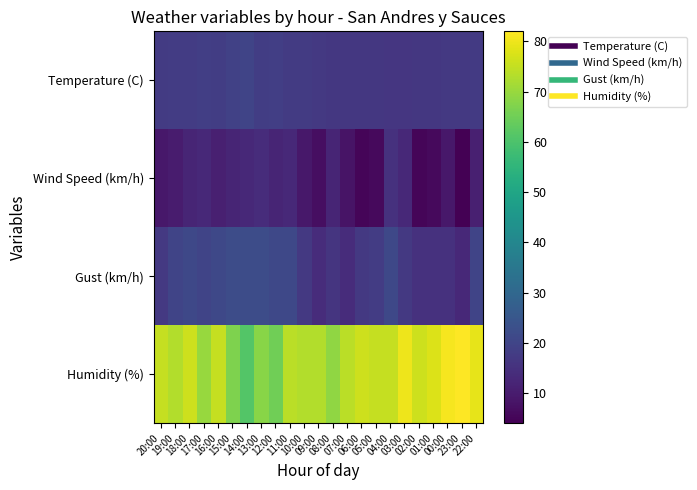

Reading left to right, list all the values displayed in this chart.

Temperature (C): 20:00=17.5	19:00=17.8	18:00=17.8	17:00=18.5	16:00=18.2	15:00=19.2	14:00=20.1	13:00=18.2	12:00=18.4	11:00=17.5	10:00=17.7	09:00=16.8	08:00=16.7	07:00=16.6	06:00=16.5	05:00=16.5	04:00=16.2	03:00=16.3	02:00=16.6	01:00=16.7	00:00=16.9	23:00=17.1	22:00=17.2
Wind Speed (km/h): 20:00=9.0	19:00=10.0	18:00=12.0	17:00=13.0	16:00=11.0	15:00=12.0	14:00=13.0	13:00=14.0	12:00=12.0	11:00=13.0	10:00=9.0	09:00=7.0	08:00=12.0	07:00=8.0	06:00=5.0	05:00=6.0	04:00=15.0	03:00=13.0	02:00=5.0	01:00=6.0	00:00=9.0	23:00=4.0	22:00=11.0
Gust (km/h): 20:00=17.0	19:00=20.0	18:00=21.0	17:00=20.0	16:00=21.0	15:00=22.0	14:00=22.0	13:00=22.0	12:00=21.0	11:00=21.0	10:00=17.0	09:00=14.0	08:00=16.0	07:00=14.0	06:00=17.0	05:00=18.0	04:00=21.0	03:00=17.0	02:00=15.0	01:00=15.0	00:00=15.0	23:00=13.0	22:00=20.0
Humidity (%): 20:00=75.0	19:00=73.0	18:00=76.0	17:00=70.0	16:00=75.0	15:00=67.0	14:00=61.0	13:00=68.0	12:00=65.0	11:00=74.0	10:00=73.0	09:00=73.0	08:00=69.0	07:00=74.0	06:00=76.0	05:00=75.0	04:00=75.0	03:00=80.0	02:00=76.0	01:00=78.0	00:00=81.0	23:00=82.0	22:00=79.0